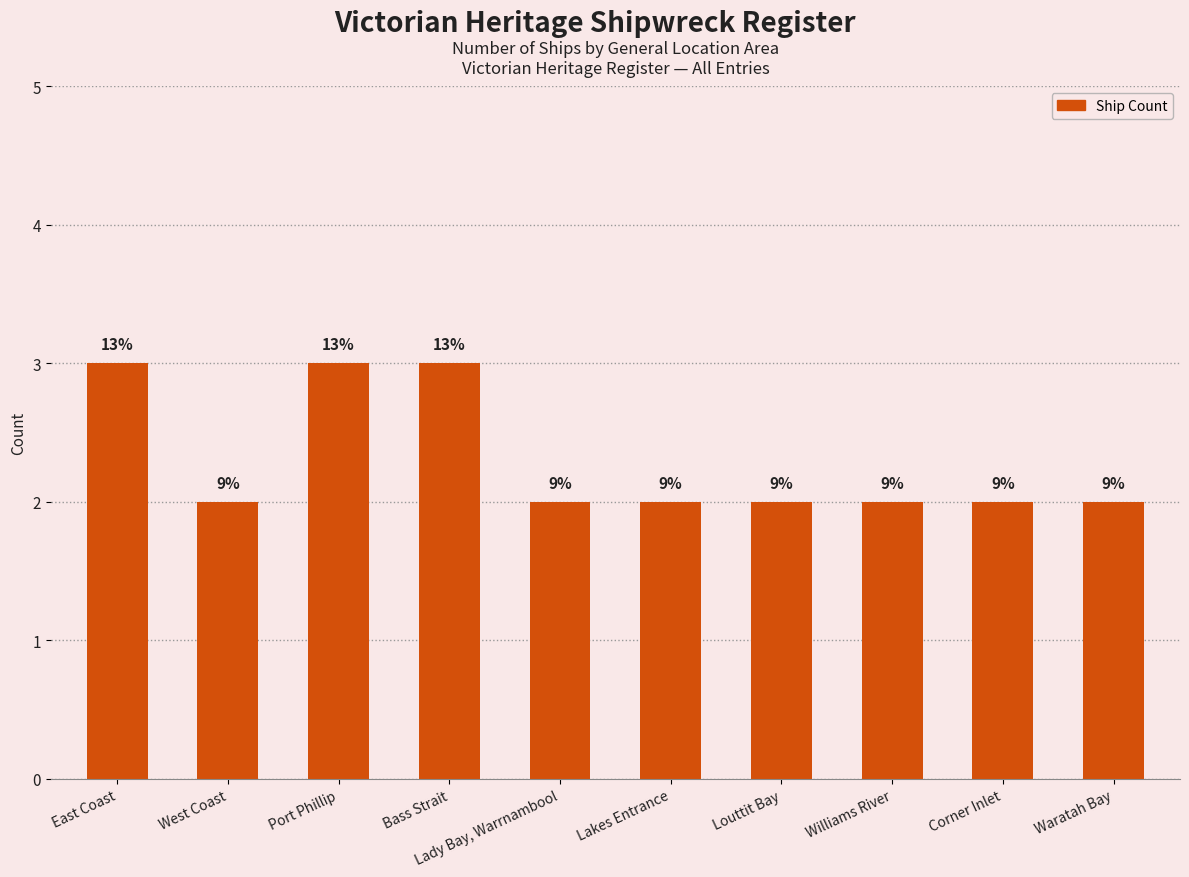

What is the difference between the values at Corner Inlet and East Coast?

1